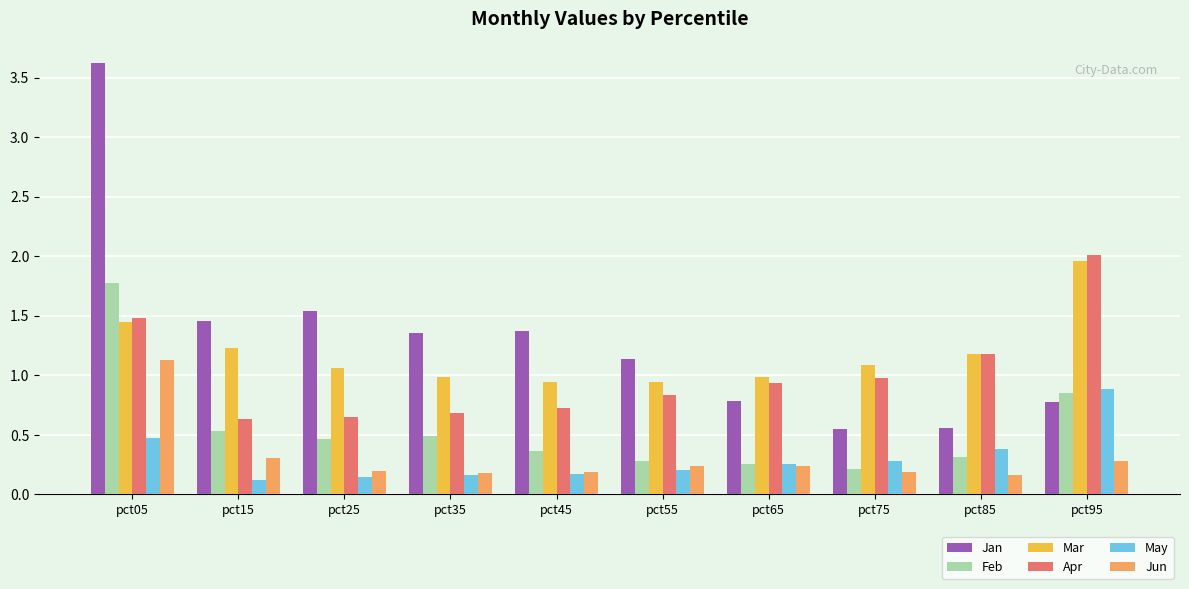

What is the maximum value for Feb?

1.8